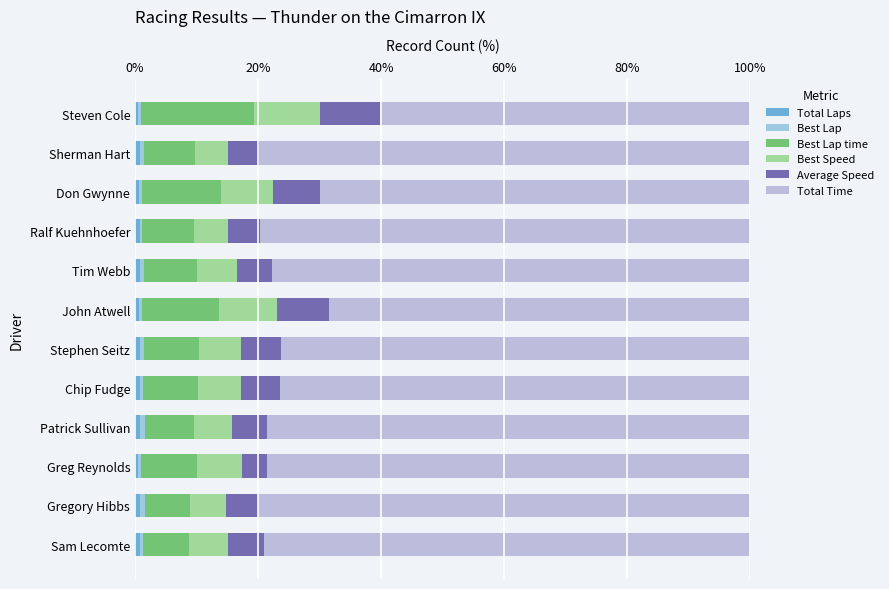

How many series are shown in this chart?

6